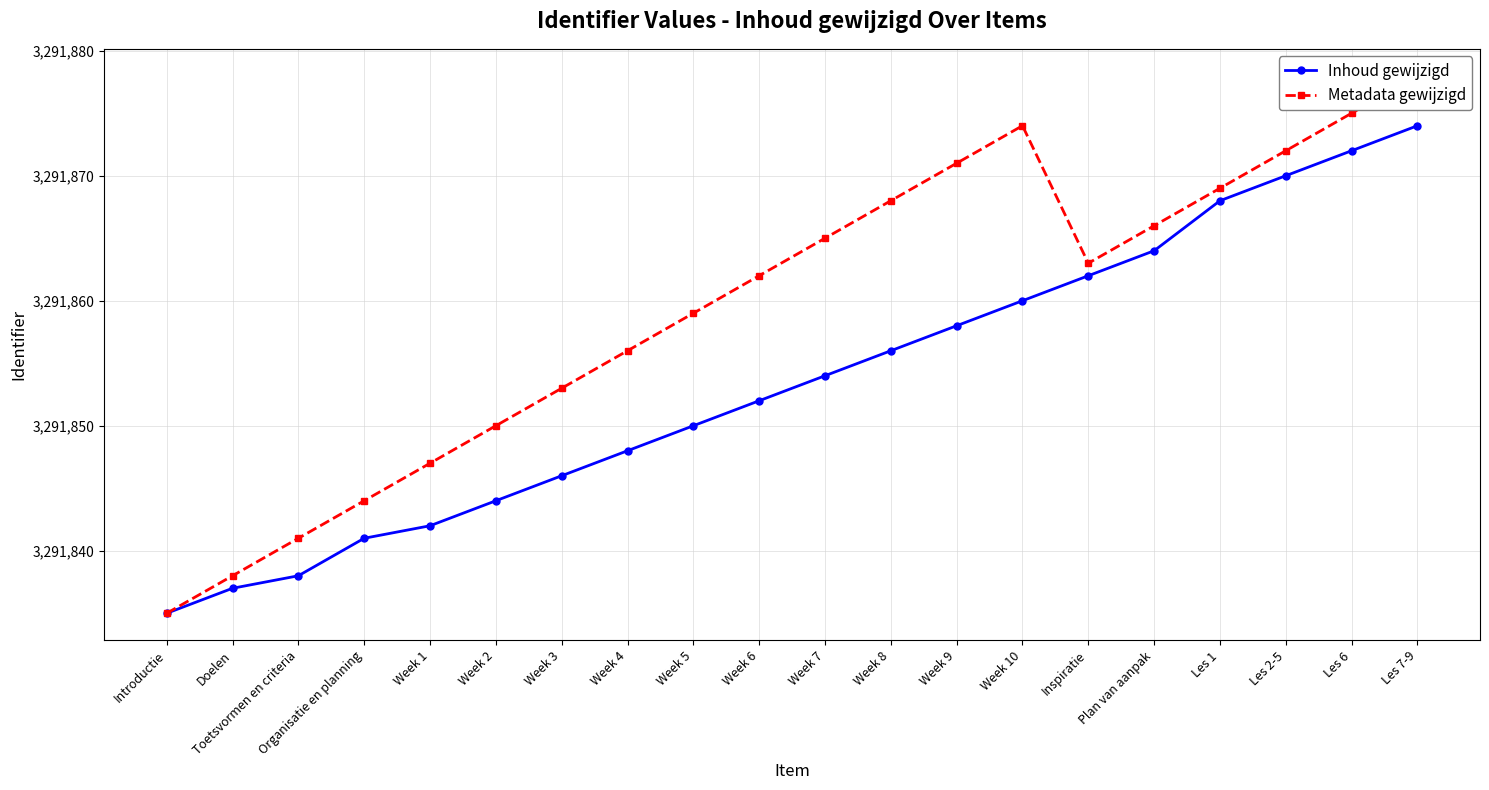

Is it true that Metadata gewijzigd equals 3291875 at Les 6?

True